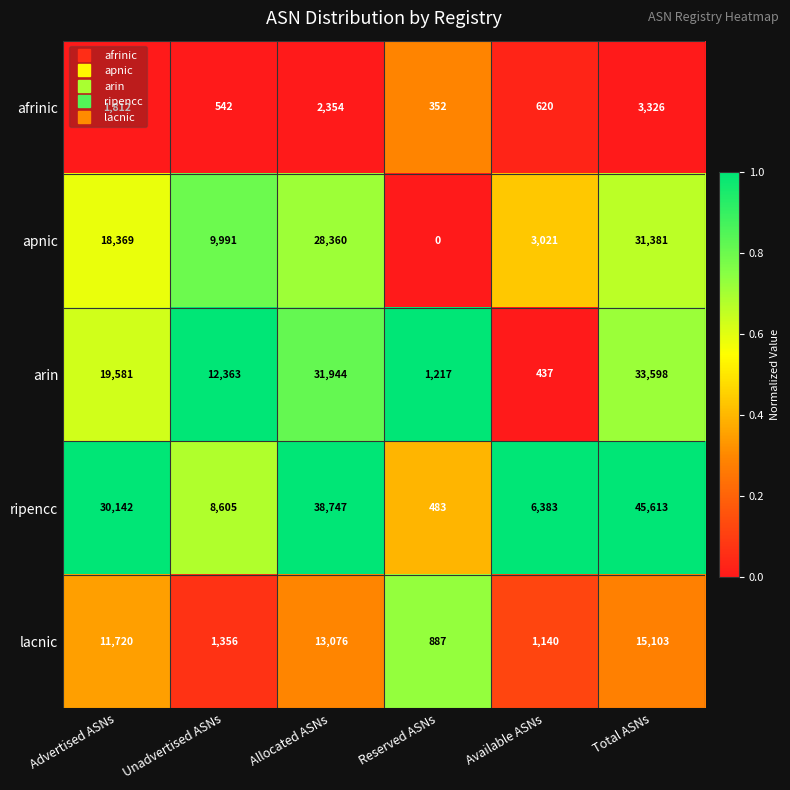

List the series in order of their peak value, highest first.

ripencc, arin, apnic, lacnic, afrinic